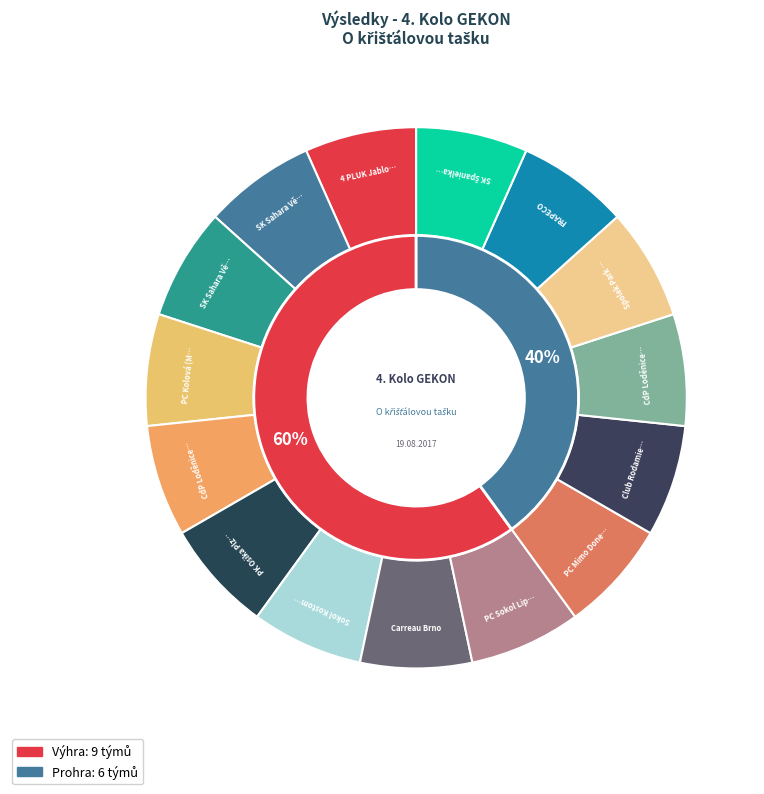

Does SK Sahara Vědomice (Robert) account for over 50% of the chart?

No